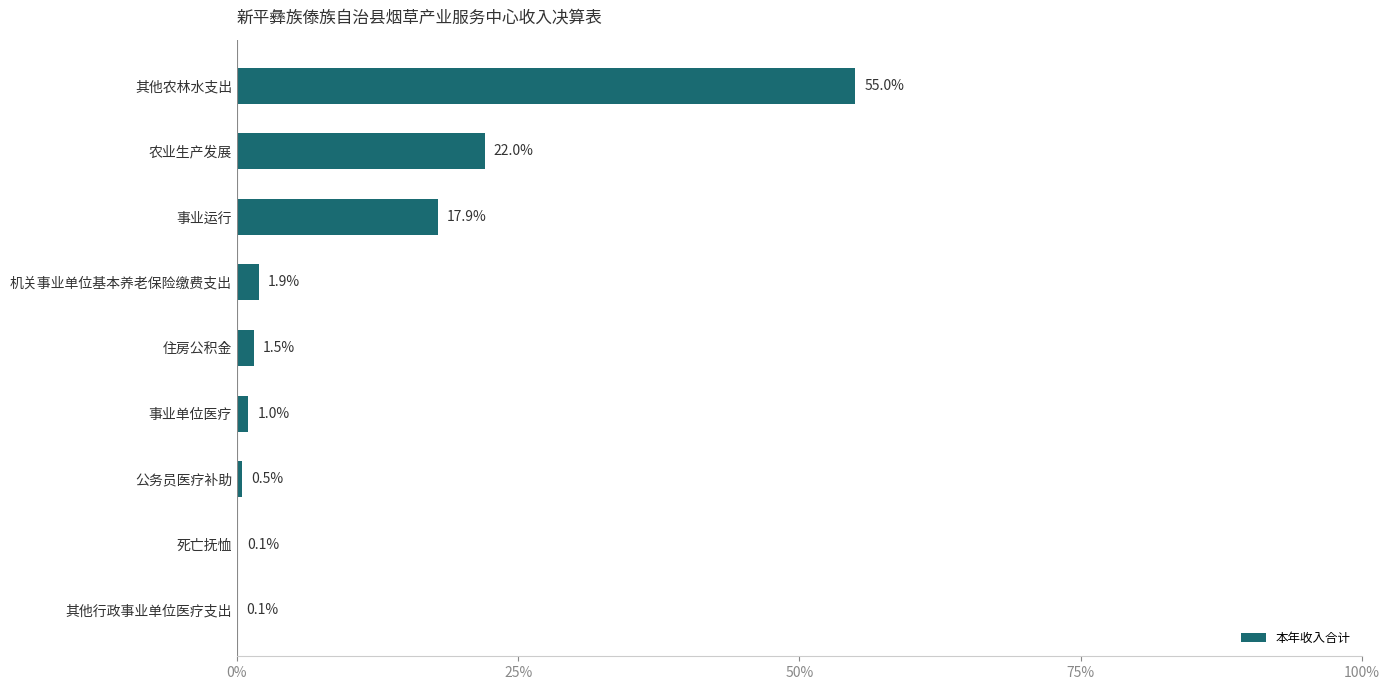

How many data points does each series have?

9